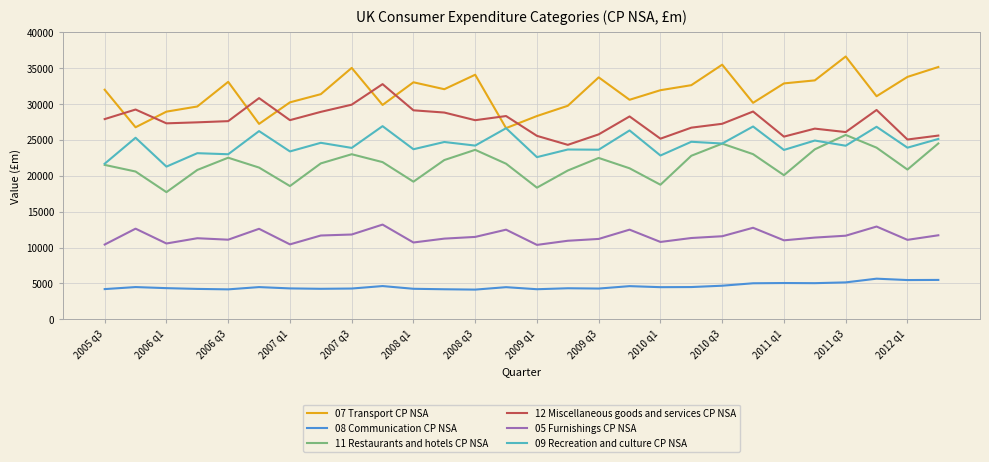

What is the lowest value of the 05 Furnishings CP NSA series?

10369